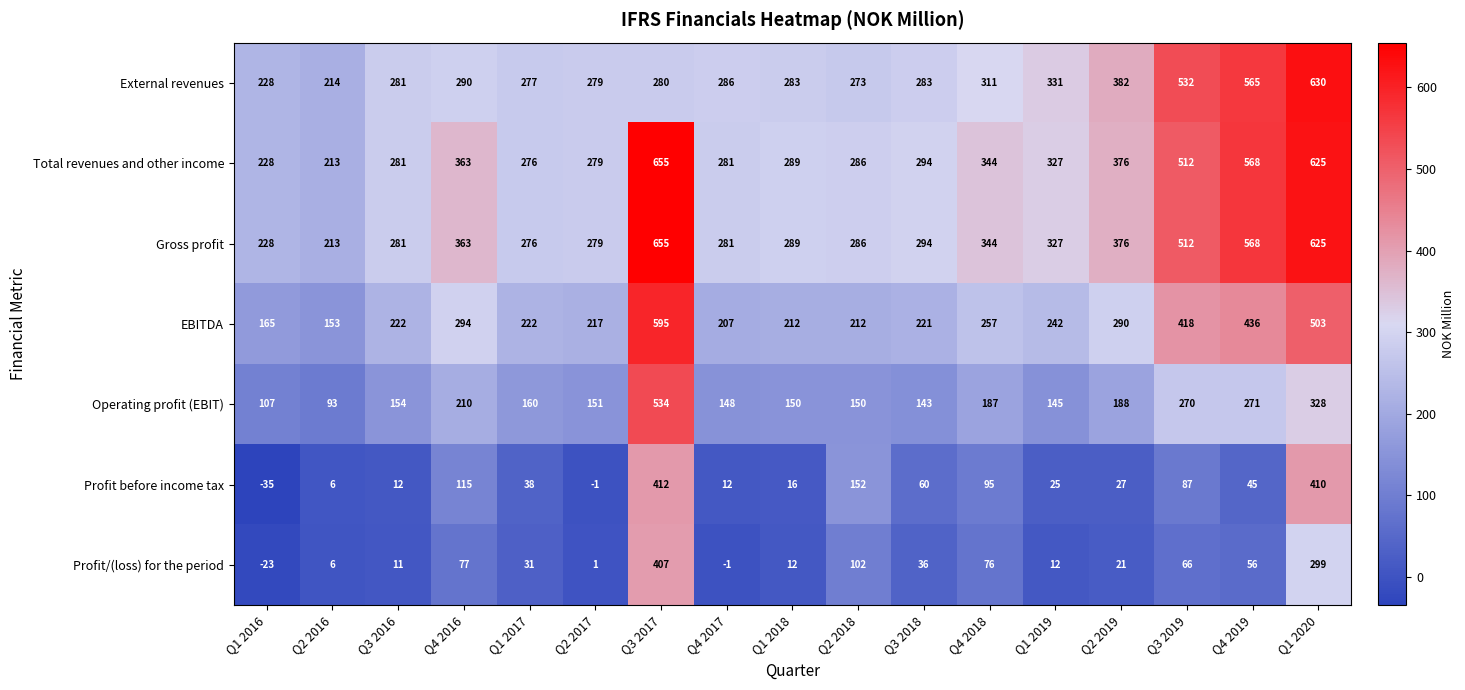

The value of Gross profit at Q1 2017 is 276. True or false?

True